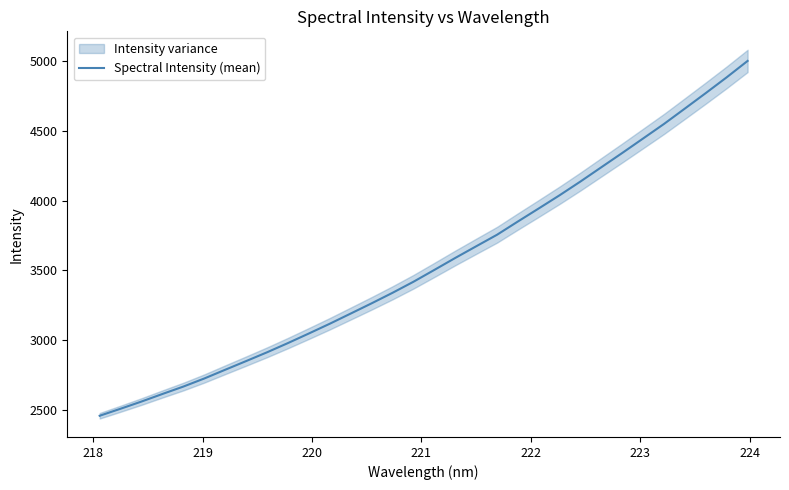

What is the value of the 7th point from the left?

2787.5